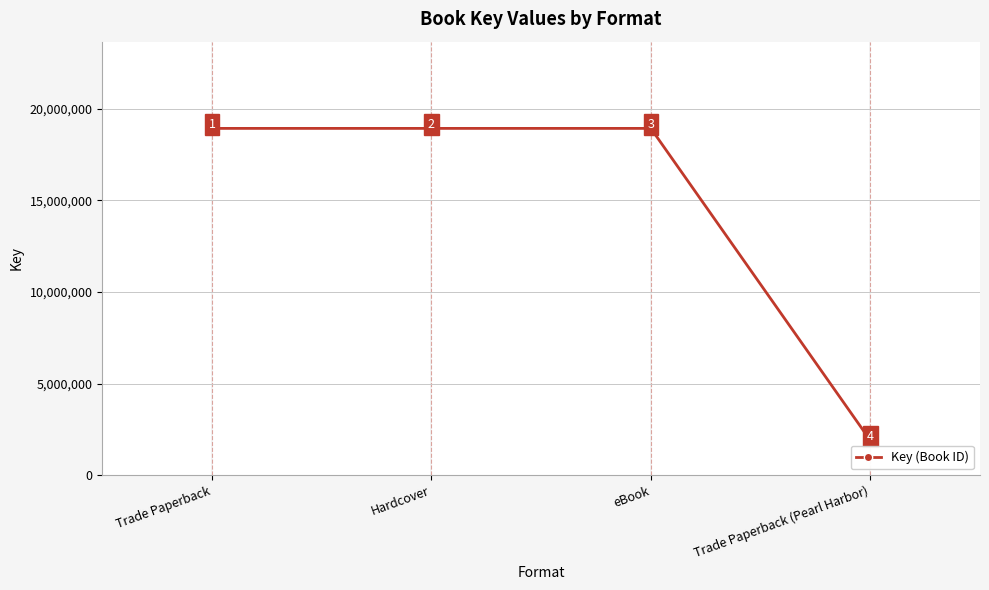

Does the chart have visible grid lines?

Yes